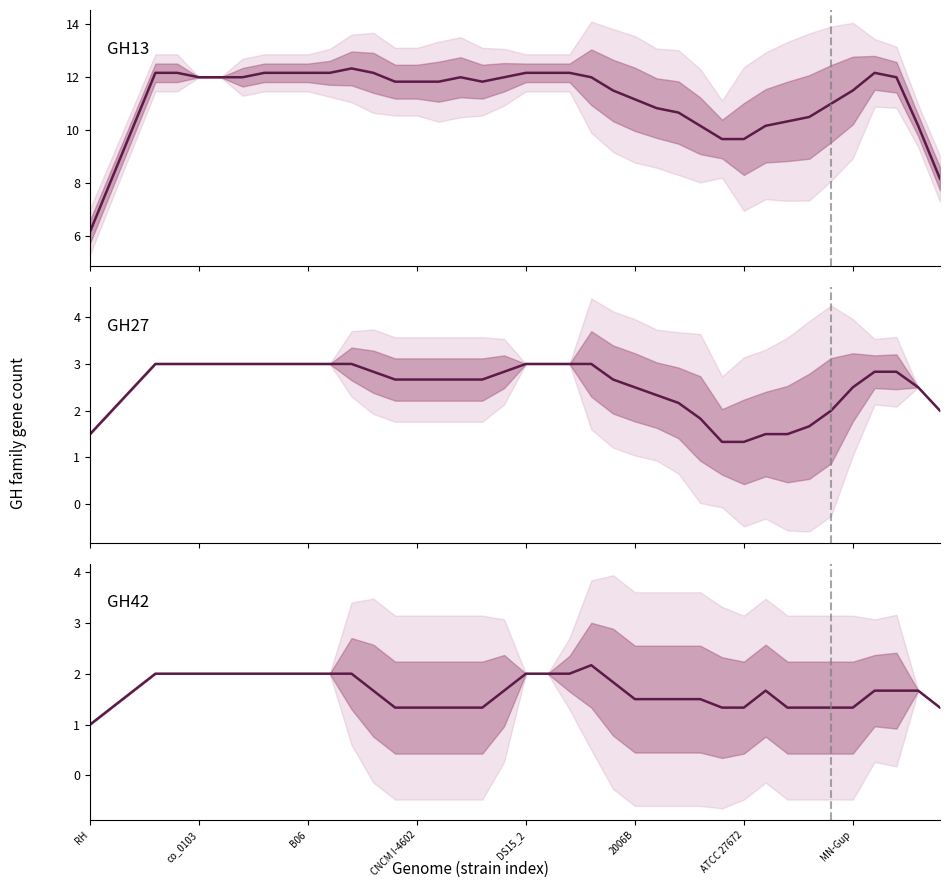

Does the chart have visible grid lines?

No